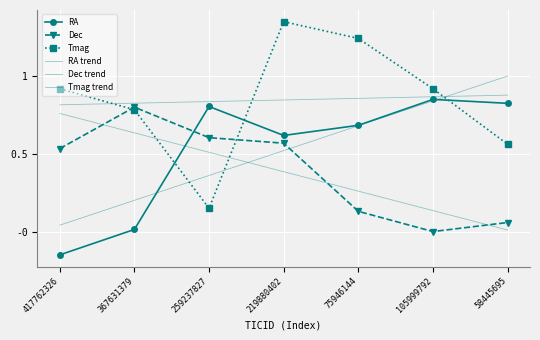

What is the average value of the RA series?

0.5